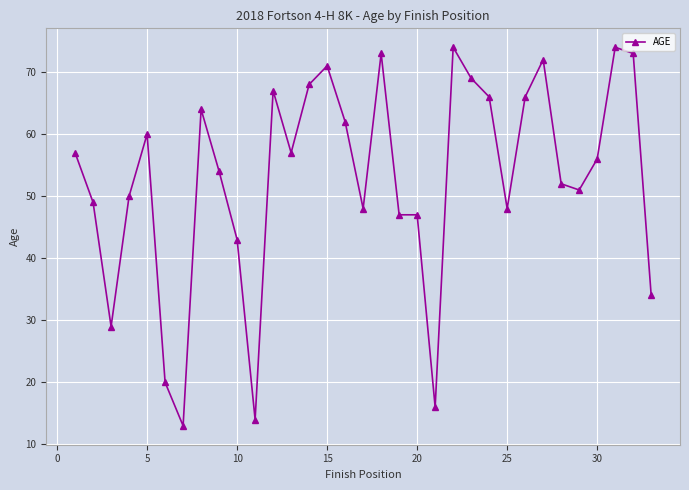

What is the maximum value shown in the chart?

74